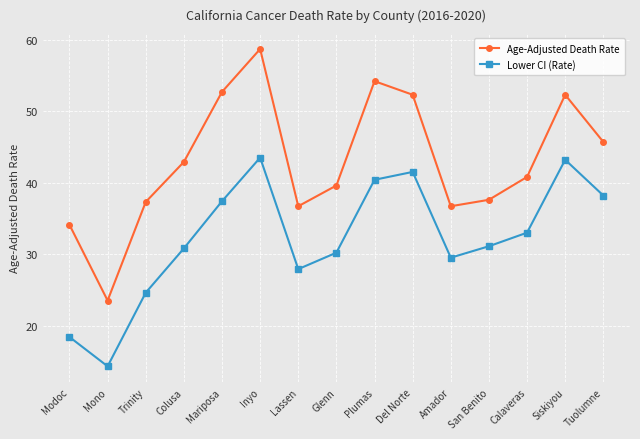

At which label is Age-Adjusted Death Rate closest to 41?

Calaveras